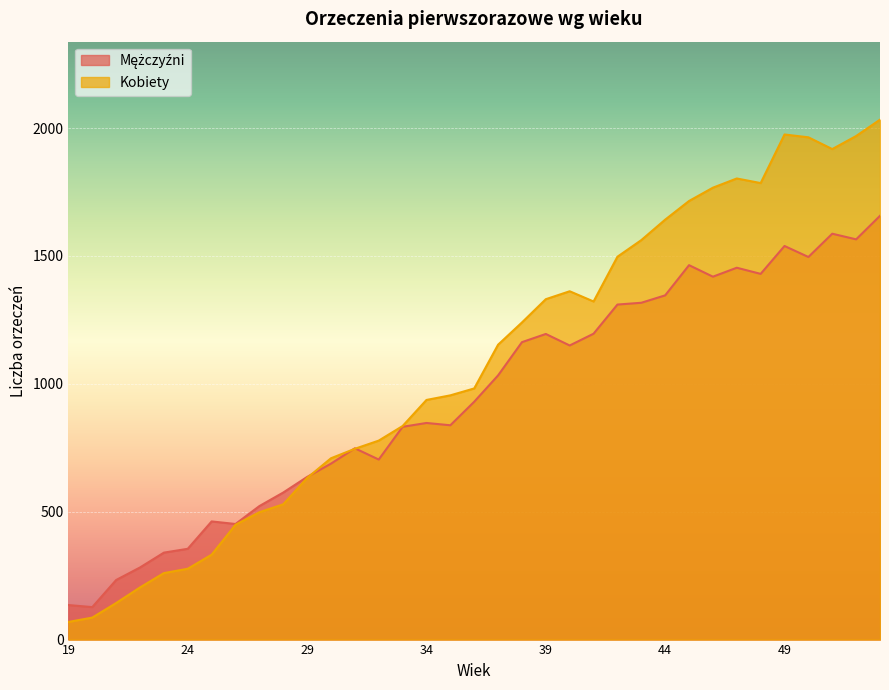

At how many categories does at least one series exceed 1818?

5